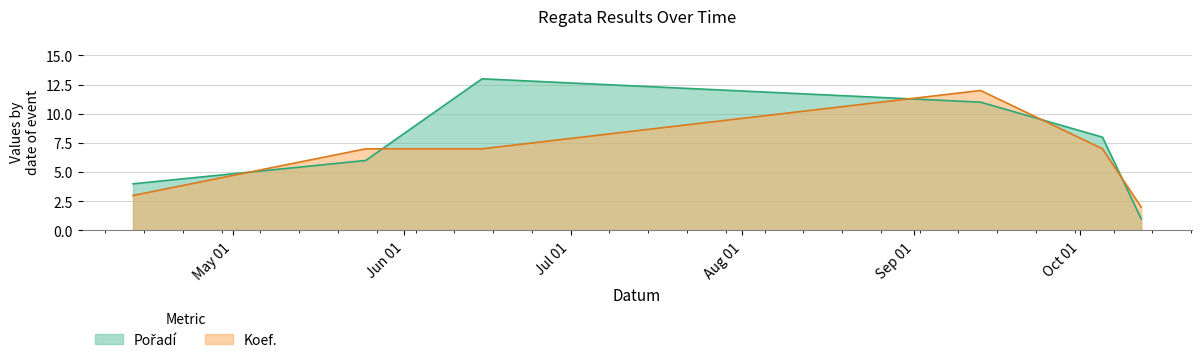

How many intersections are there between Koef. and Pořadí?

5